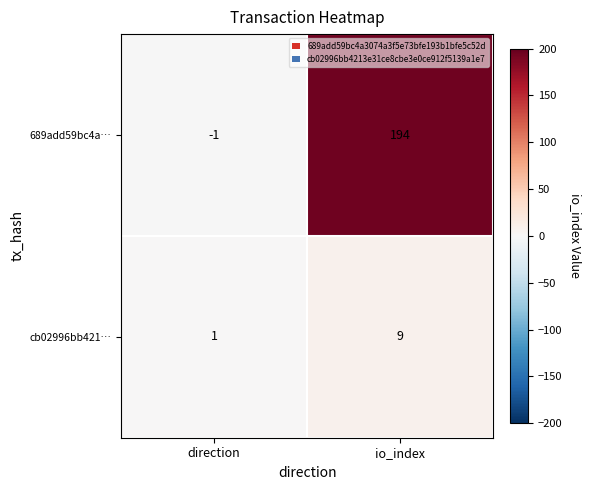

Reading left to right, what are all the values shown in this chart?

689add59bc4a…: -1	194
cb02996bb421…: 1	9